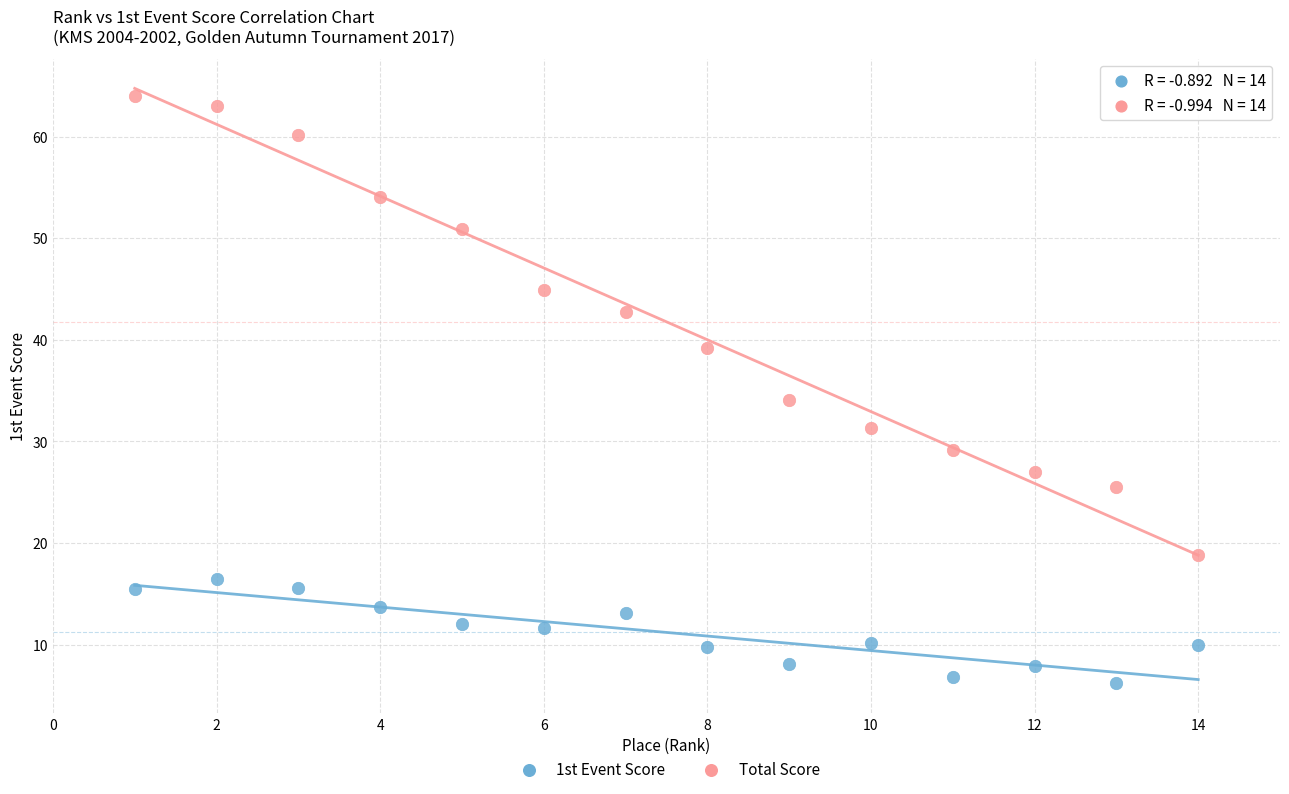

Which series reaches the minimum Y coordinate?

1st Event Score